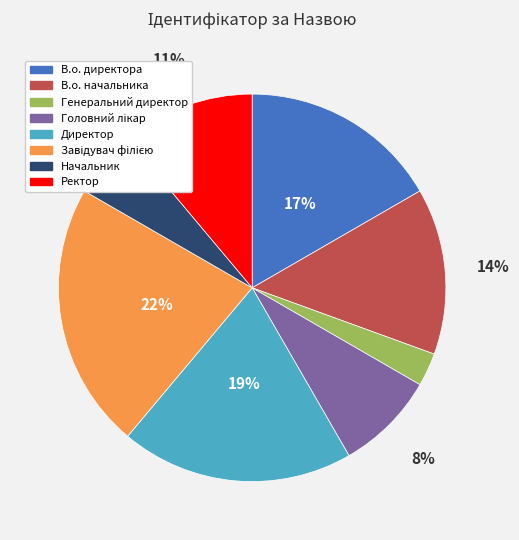

True or false: Ректор accounts for 1% of the total.

False